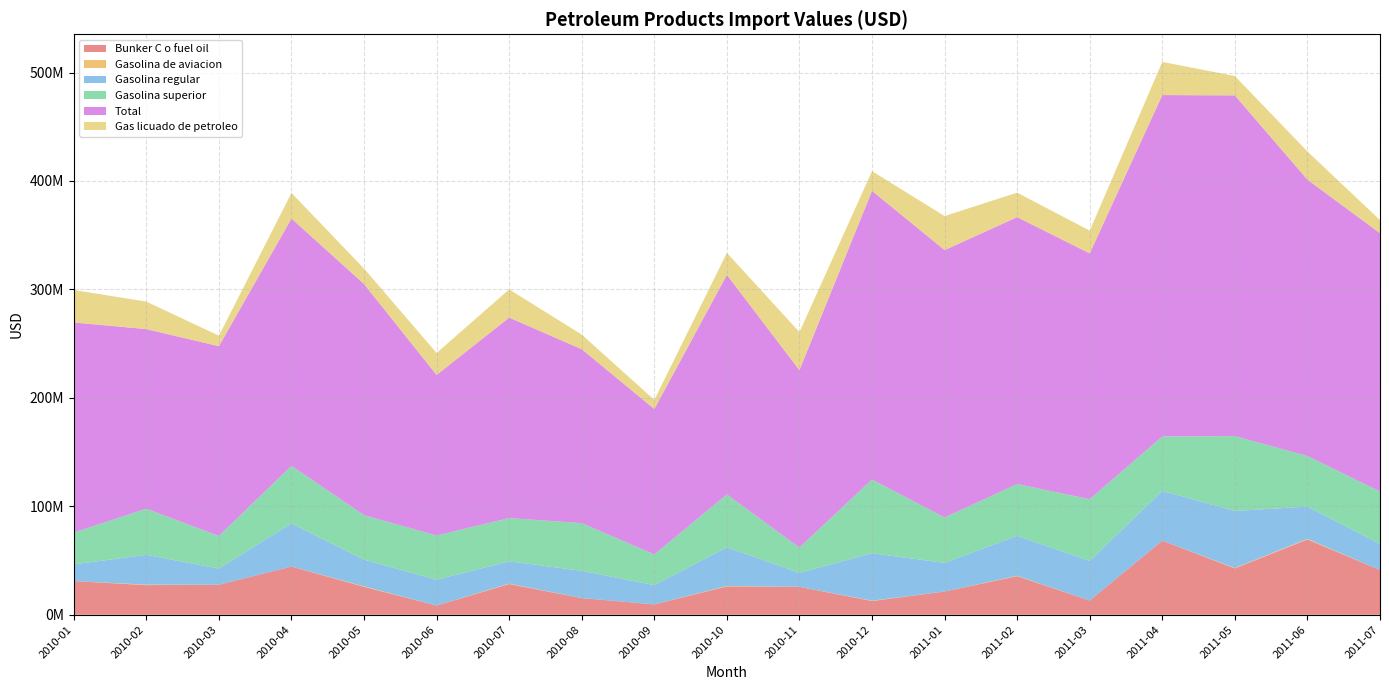

Reading left to right, list all the values displayed in this chart.

Bunker C o fuel oil: 2010-01=31051492.4	2010-02=27330313.8	2010-03=27695681.9	2010-04=44454094.6	2010-05=25740979.3	2010-06=8503664.1	2010-07=28310658.3	2010-08=15347010.3	2010-09=9557769.3	2010-10=26178154.2	2010-11=25716877.5	2010-12=12656328.4	2011-01=21410731.3	2011-02=35583873.8	2011-03=13103262.6	2011-04=68346248.6	2011-05=42742675.1	2011-06=69443620.6	2011-07=41253655.1
Gasolina de aviacion: 2010-01=0.0	2010-02=445598.7	2010-03=0.0	2010-04=0.0	2010-05=443132.6	2010-06=0.0	2010-07=419591.3	2010-08=0.0	2010-09=0.0	2010-10=394682.5	2010-11=0.0	2010-12=313934.2	2011-01=0.0	2011-02=349499.7	2011-03=0.0	2011-04=0.0	2011-05=392912.5	2011-06=587481.4	2011-07=0.0
Gasolina regular: 2010-01=15432718.6	2010-02=27464081.9	2010-03=14934535.5	2010-04=39735817.5	2010-05=24631101.5	2010-06=23812242.5	2010-07=20516273.6	2010-08=25171747.4	2010-09=17775482.4	2010-10=35621286.3	2010-11=12926223.9	2010-12=43732726.7	2011-01=26466206.0	2011-02=36819889.7	2011-03=36557578.4	2011-04=45886020.6	2011-05=52578175.9	2011-06=29701709.0	2011-07=24076351.7
Gasolina superior: 2010-01=29309912.6	2010-02=42541307.4	2010-03=29992955.0	2010-04=53133198.4	2010-05=40977662.0	2010-06=40773372.5	2010-07=39924977.0	2010-08=43936937.5	2010-09=28312843.9	2010-10=48744378.2	2010-11=23330237.5	2010-12=67983668.5	2011-01=41829383.2	2011-02=47803263.0	2011-03=56872082.0	2011-04=50230591.4	2011-05=69015821.3	2011-06=46640640.7	2011-07=48307141.3
Total: 2010-01=193731992.4	2010-02=165620622.6	2010-03=175027969.8	2010-04=228022519.9	2010-05=213191313.4	2010-06=148055080.3	2010-07=184837979.3	2010-08=160436716.6	2010-09=134049562.7	2010-10=202494561.4	2010-11=163577468.7	2010-12=266213968.7	2011-01=246576574.7	2011-02=246086318.3	2011-03=226684891.4	2011-04=314768192.9	2011-05=314198261.8	2011-06=254871944.6	2011-07=238235726.7
Gas licuado de petroleo: 2010-01=29948024.8	2010-02=25366449.5	2010-03=9687223.1	2010-04=23649221.0	2010-05=14218408.7	2010-06=20258203.3	2010-07=26033636.8	2010-08=13452974.3	2010-09=8462071.0	2010-10=20301258.7	2010-11=35072659.9	2010-12=18153937.6	2011-01=31388527.2	2011-02=22635302.9	2011-03=20975524.6	2011-04=30559109.4	2011-05=17853874.7	2011-06=25991673.4	2011-07=12077304.1